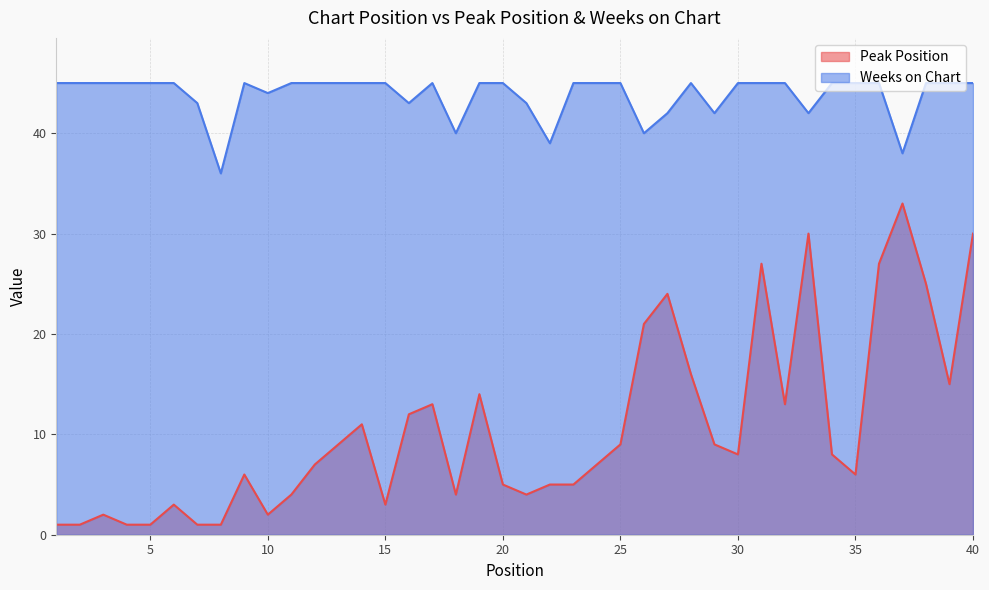

At which category is the sum across all series the highest?

40